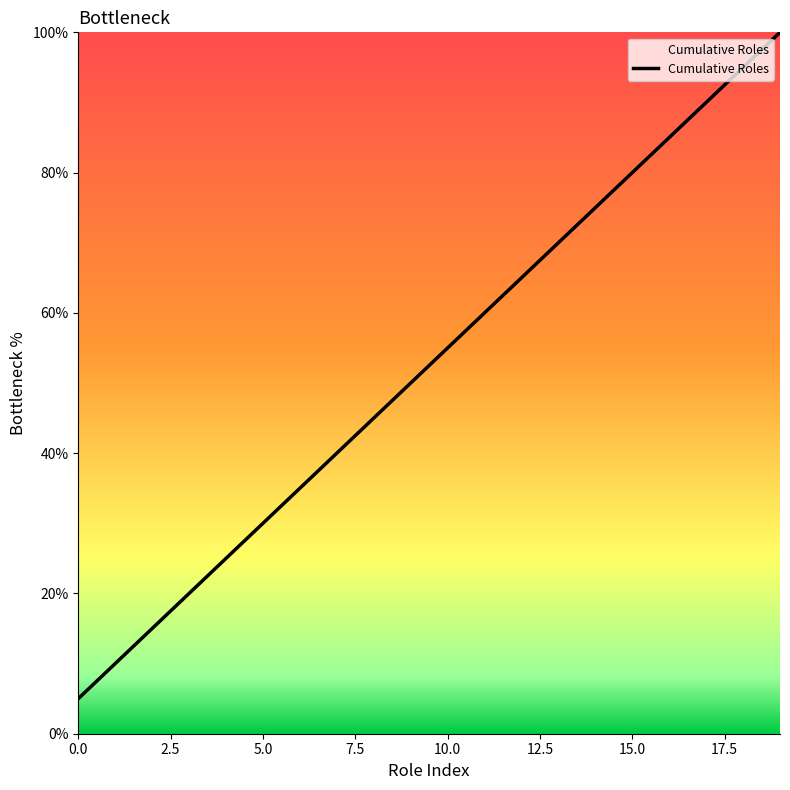

What is the minimum value shown in the chart?

5.0